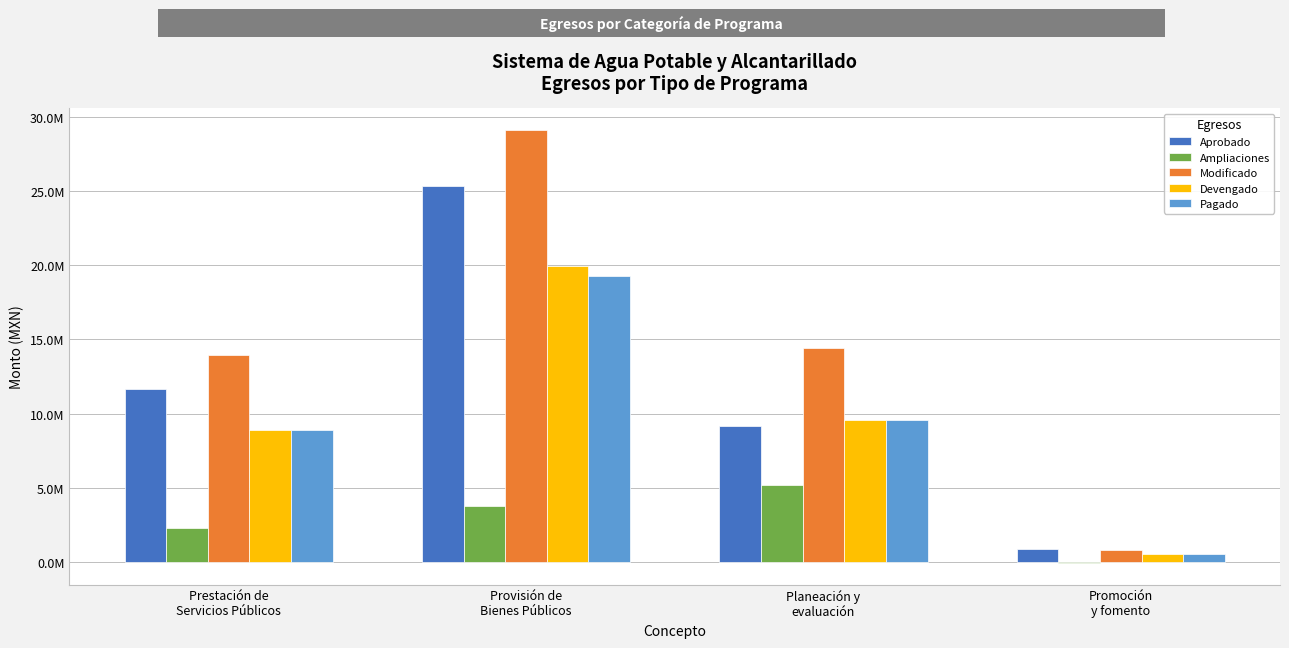

What is the value of the Pagado bar at the 2nd from the left?

19285612.7